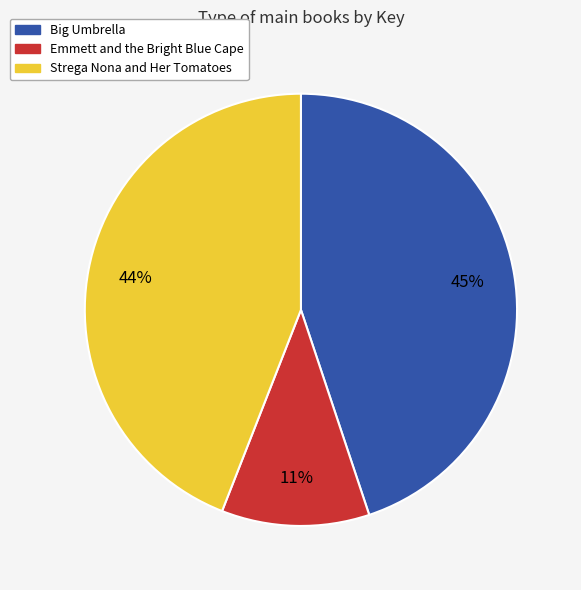

To the nearest percent, what is the combined percentage of Big Umbrella and Emmett and the Bright Blue Cape?

56%